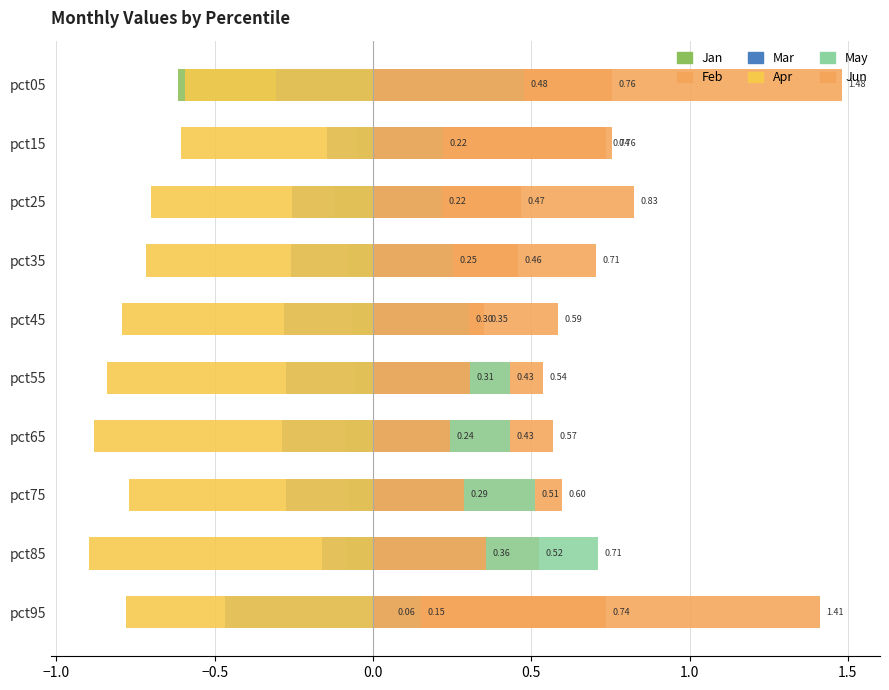

Which category has the lowest value in the Mar series?

pct95